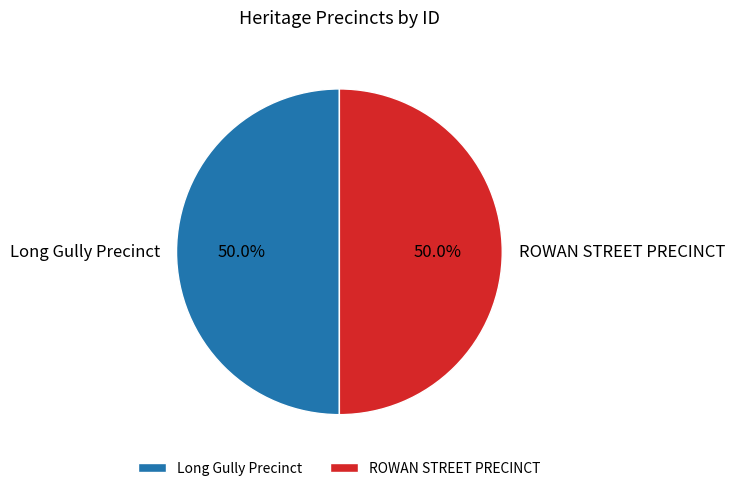

What is the total percentage of Long Gully Precinct and ROWAN STREET PRECINCT?

100.0%